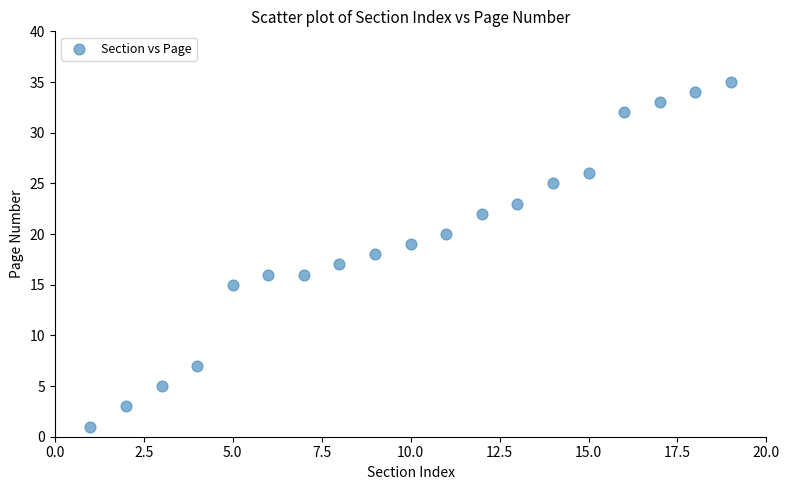

What is the range of Y values (max minus min)?

34